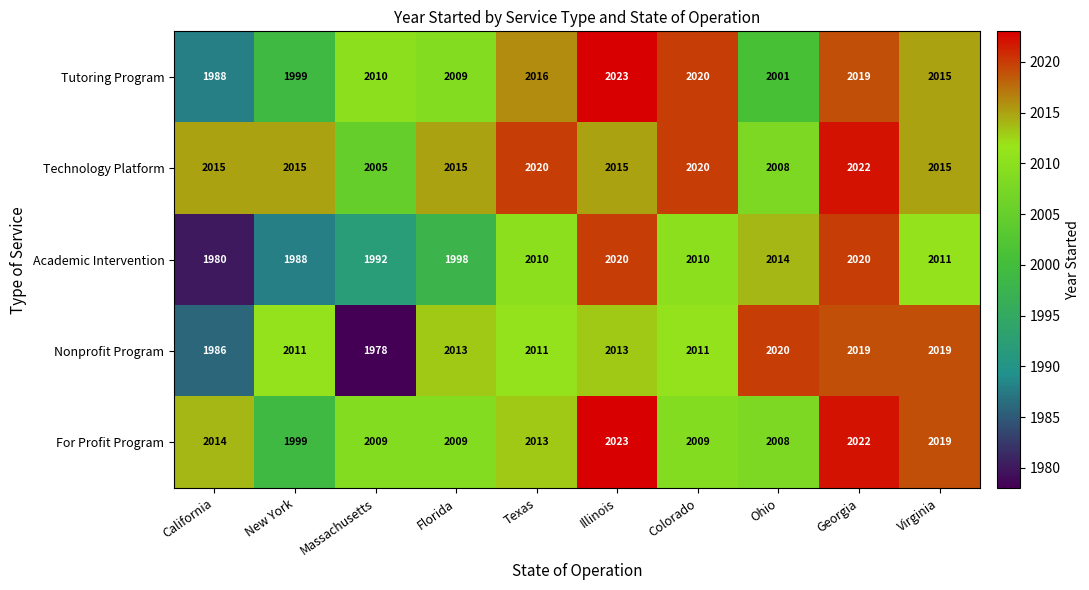

Which series has the widest spread of values?

Nonprofit Program